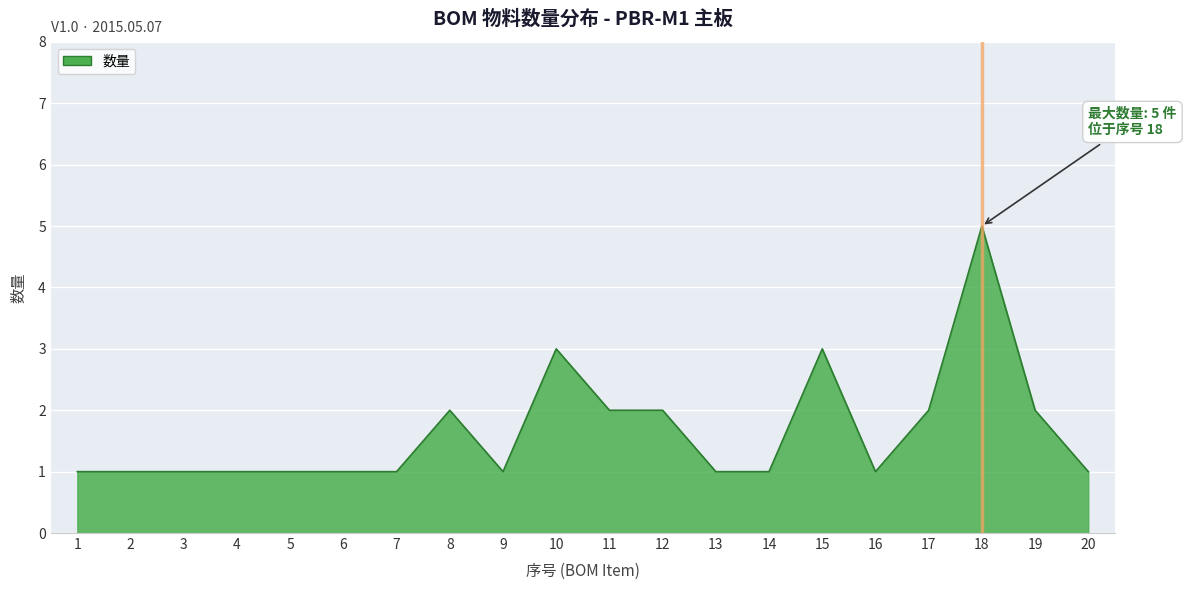

What is the difference between the maximum and minimum values?

4